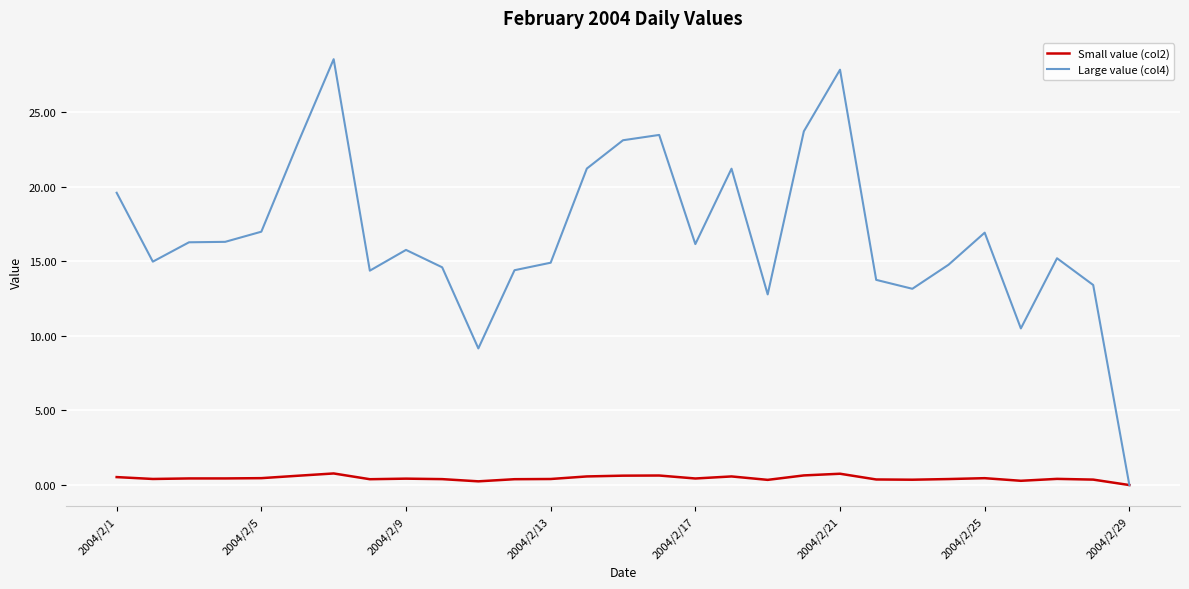

Which series has the widest spread of values?

Large value (col4)